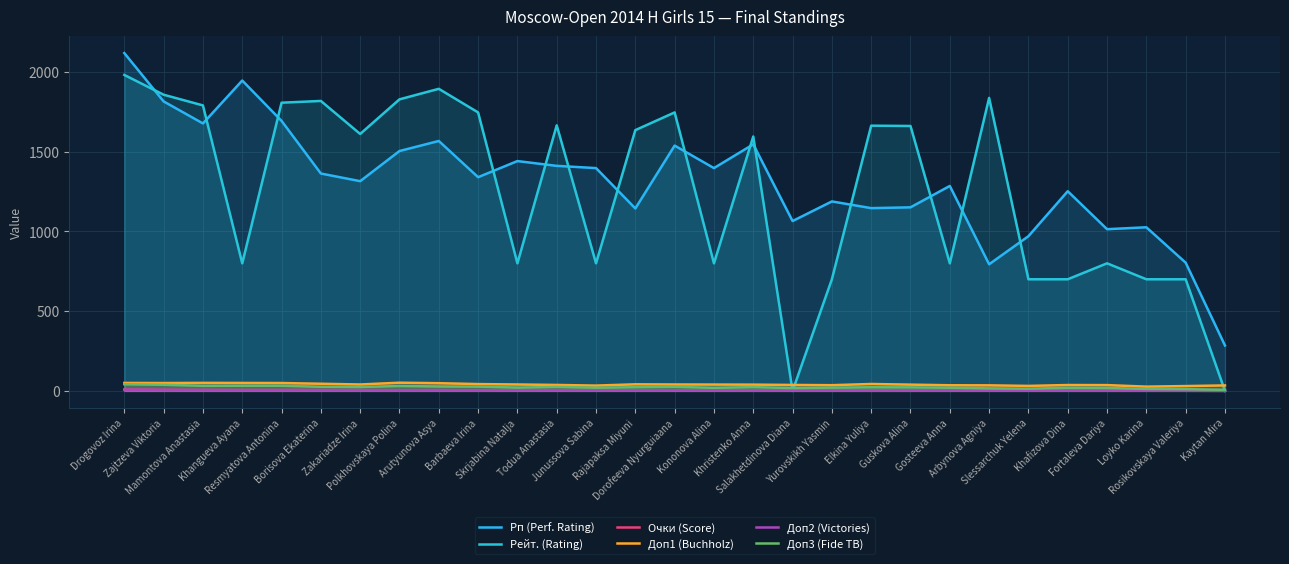

Between Khangueva Ayana and Salakhetdinova Diana, which series saw the biggest shift?

Рп (Perf. Rating)